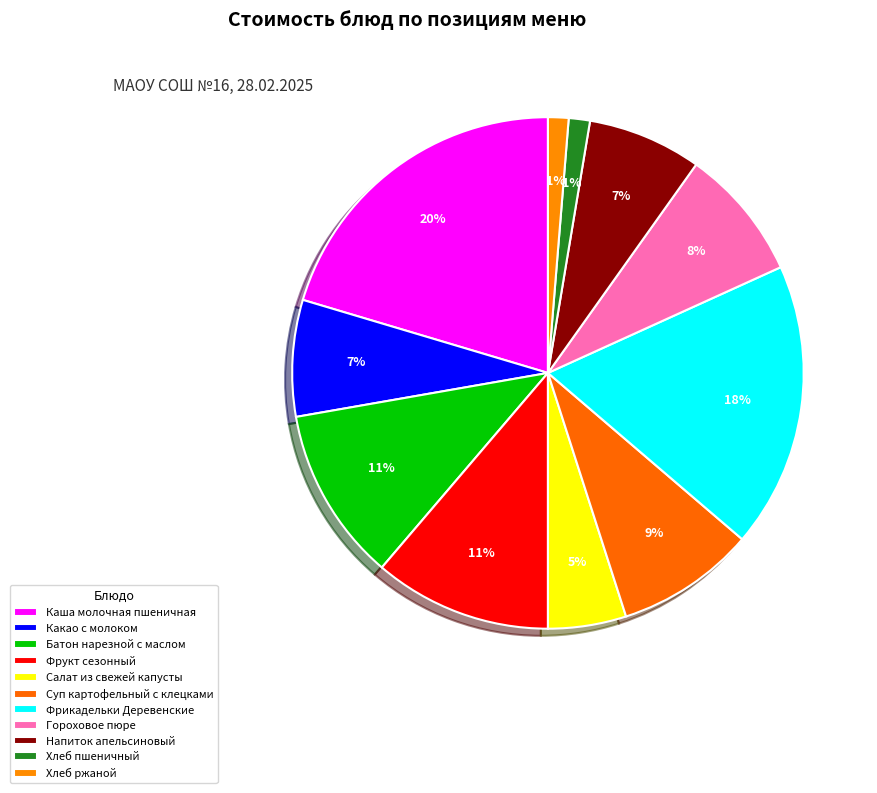

Count the number of slices in the pie.

11